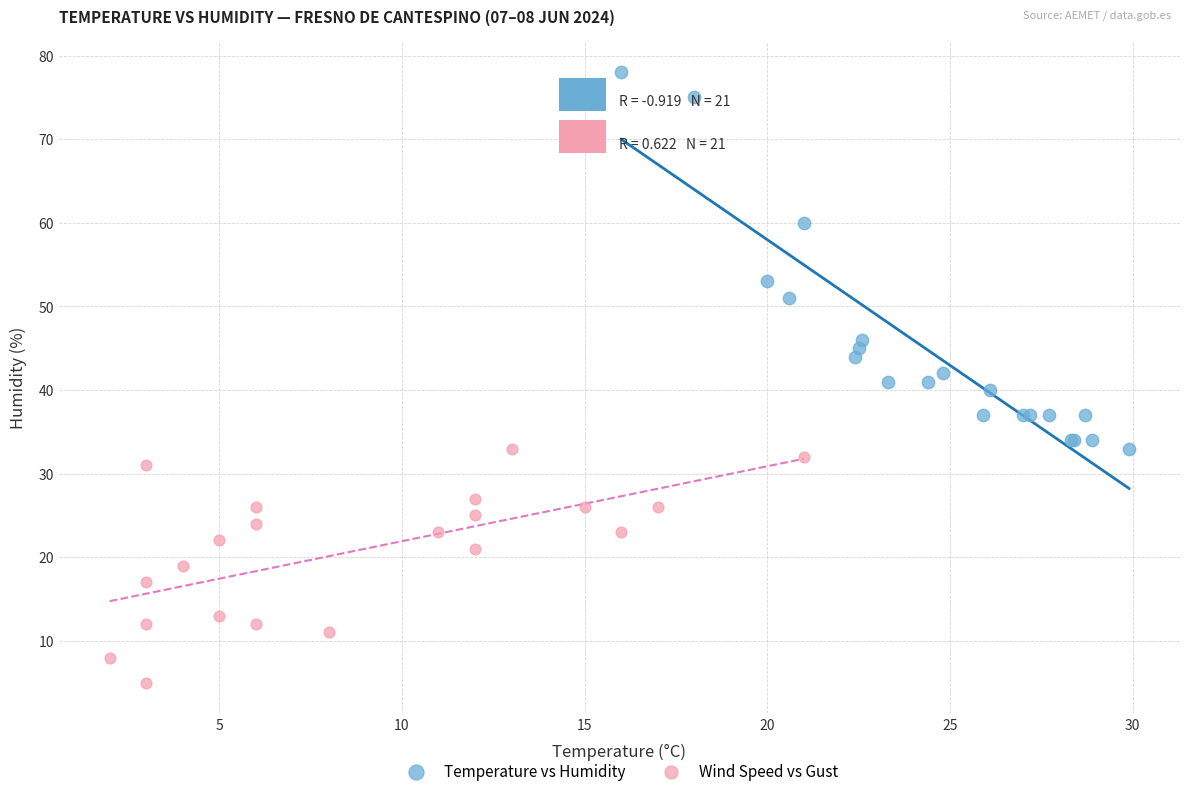

Which series reaches the maximum Y coordinate?

Temperature vs Humidity